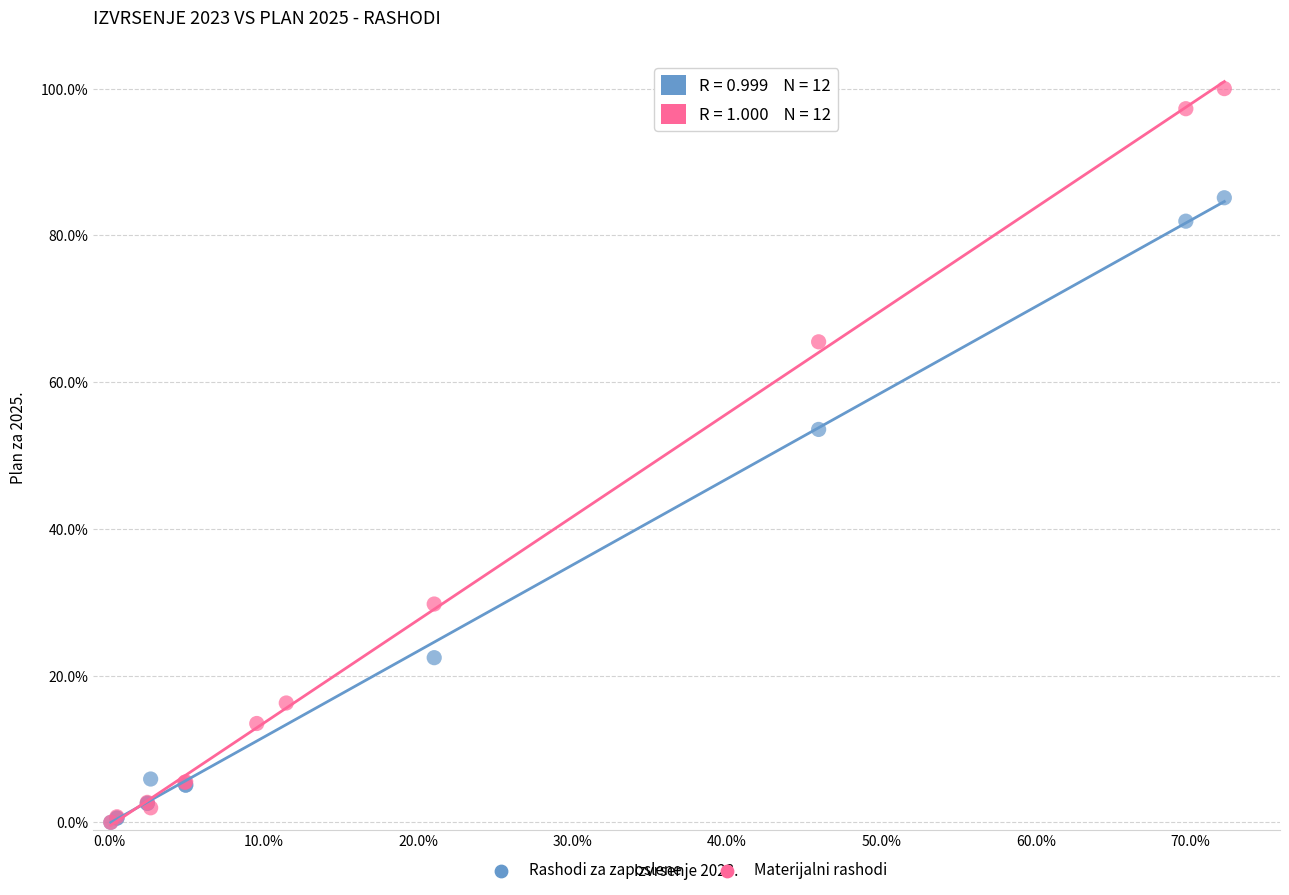

What are all the series names shown in the legend?

Rashodi za zaposlene, Materijalni rashodi